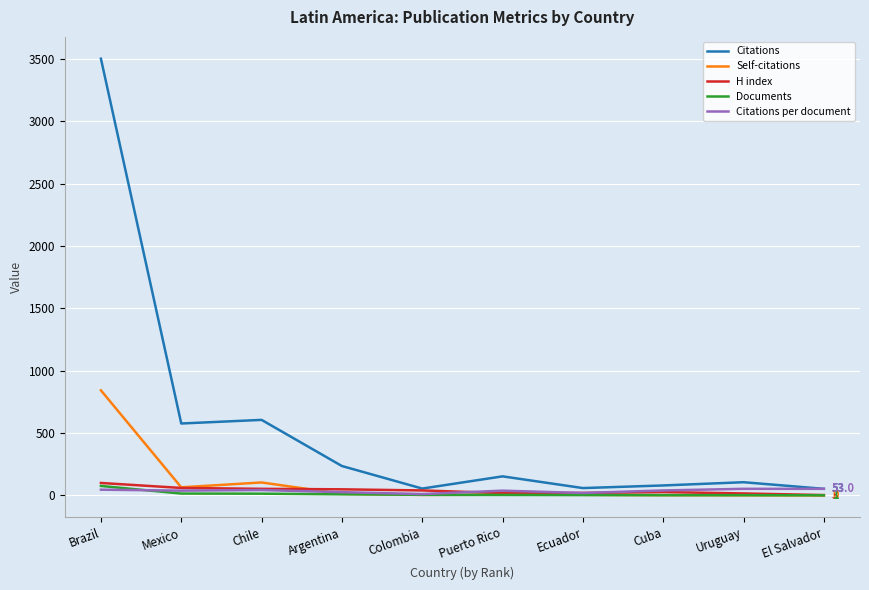

What is the greatest value displayed?

3503.0